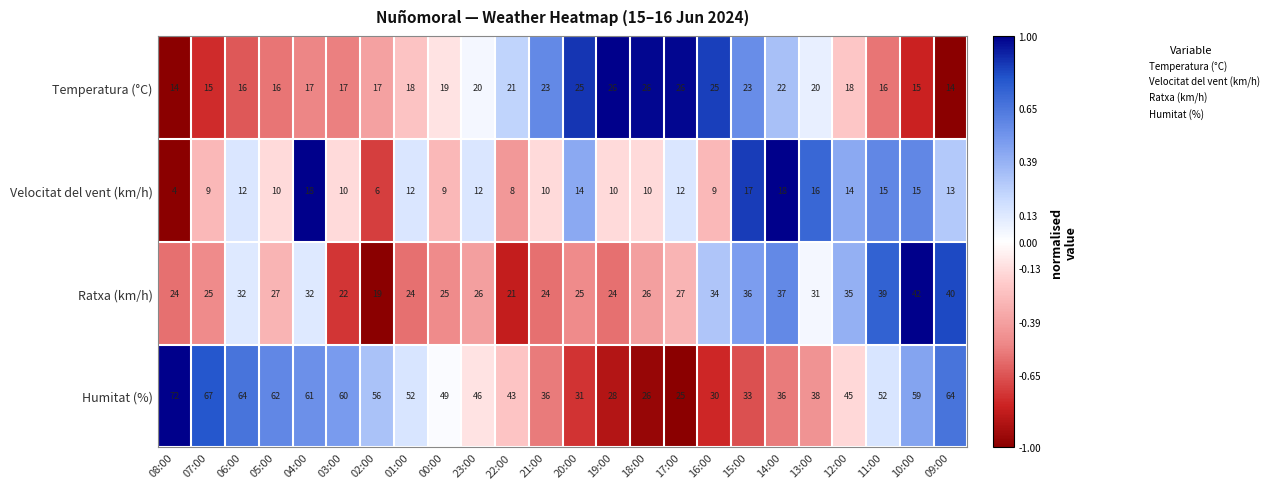

What is the highest value of the Ratxa (km/h) series?

42